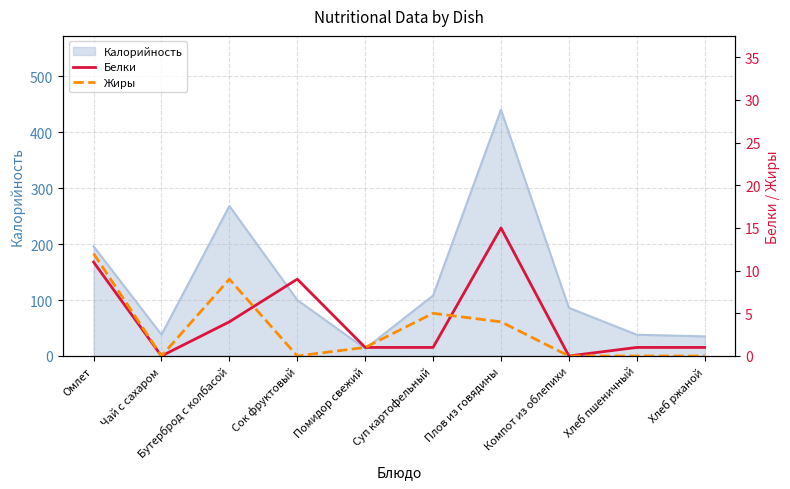

How many times do Белки and Жиры cross each other?

2